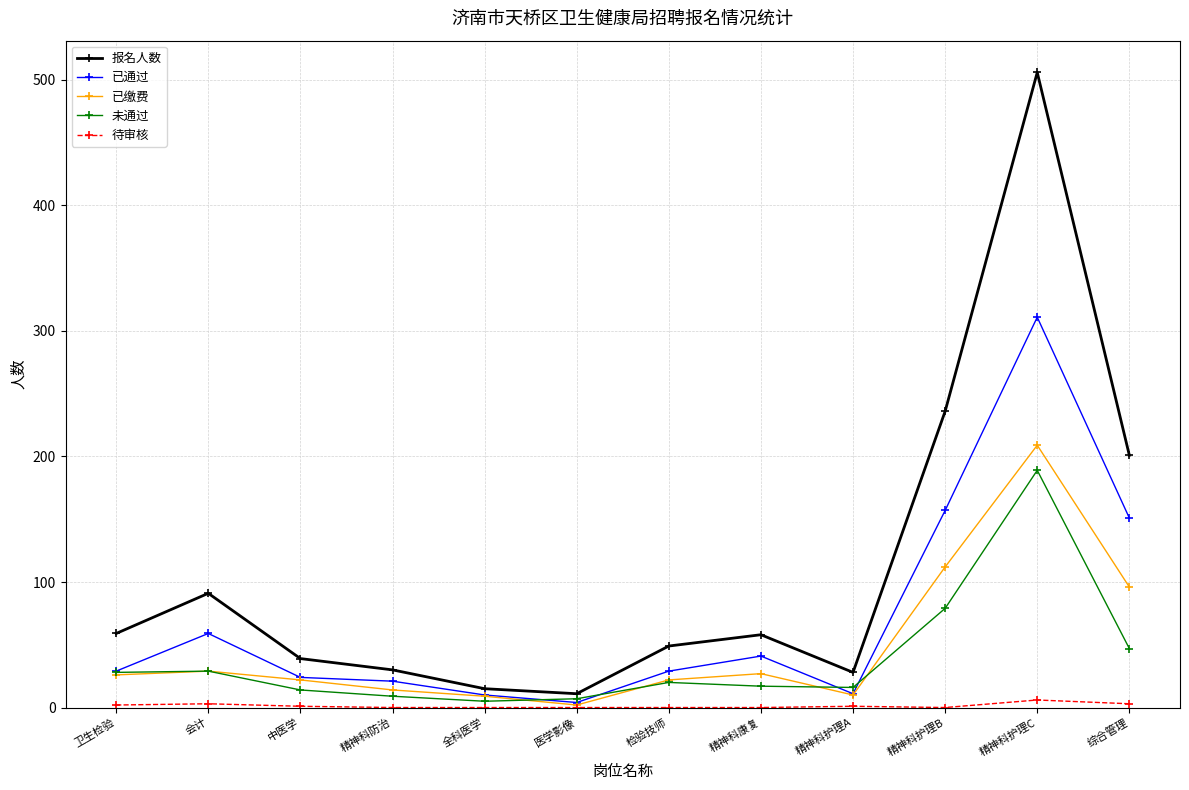

The 报名人数 series shows 30 at 精神科防治. True or false?

True